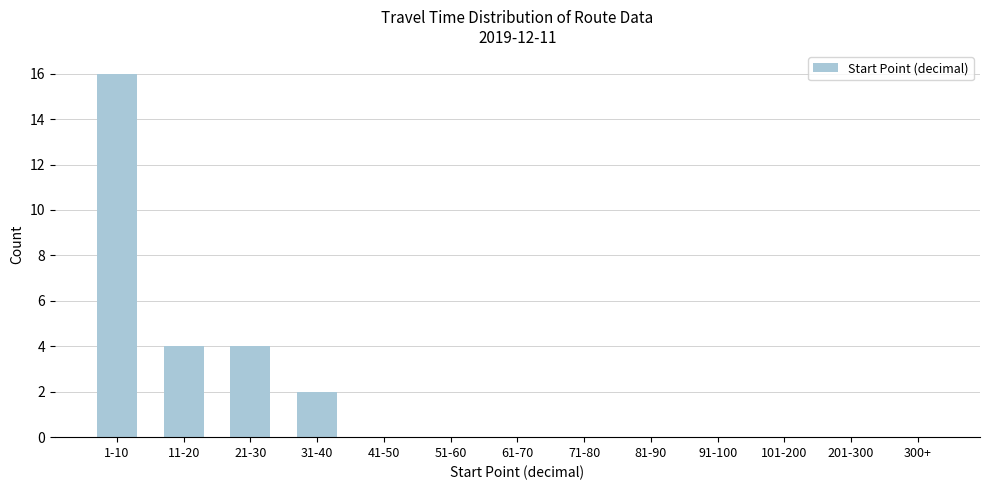

Reading left to right, list all the values displayed in this chart.

1-10=16	11-20=4	21-30=4	31-40=2	41-50=0	51-60=0	61-70=0	71-80=0	81-90=0	91-100=0	101-200=0	201-300=0	300+=0